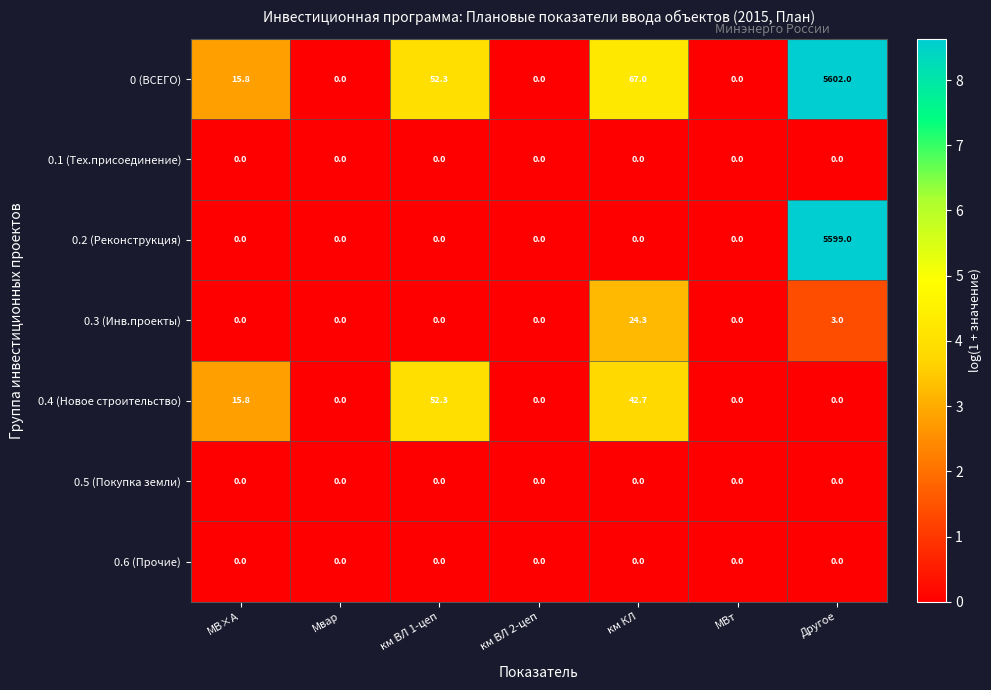

At which category is the sum across all series the highest?

Другое